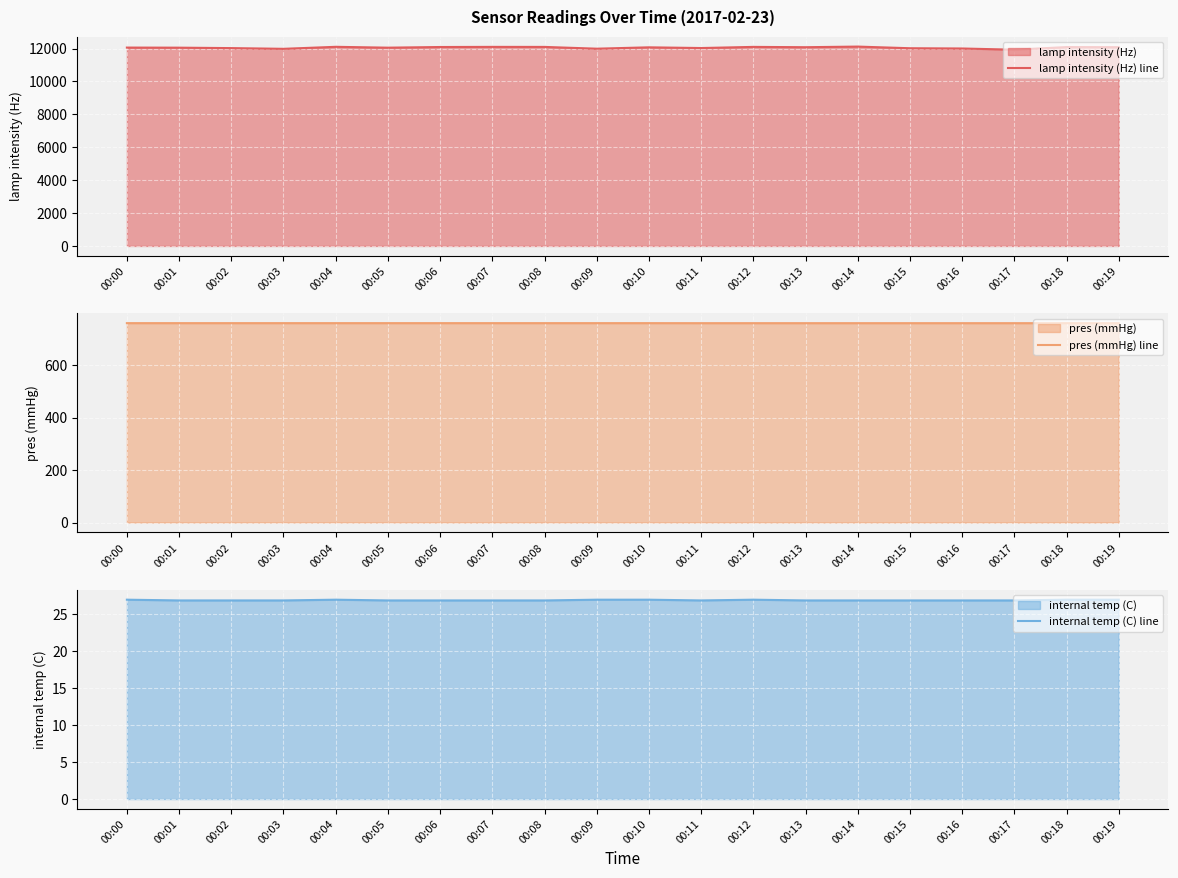

What are all the series names shown in the legend?

lamp intensity (Hz) line, pres (mmHg) line, internal temp (C) line